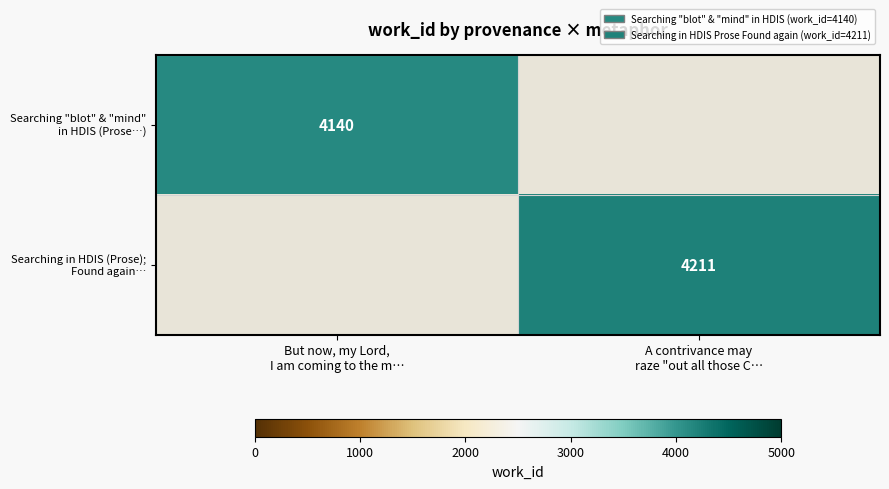

Between But now, my Lord,
I am coming to the m… and A contrivance may
raze "out all those C…, which is larger?

A contrivance may
raze "out all those C…